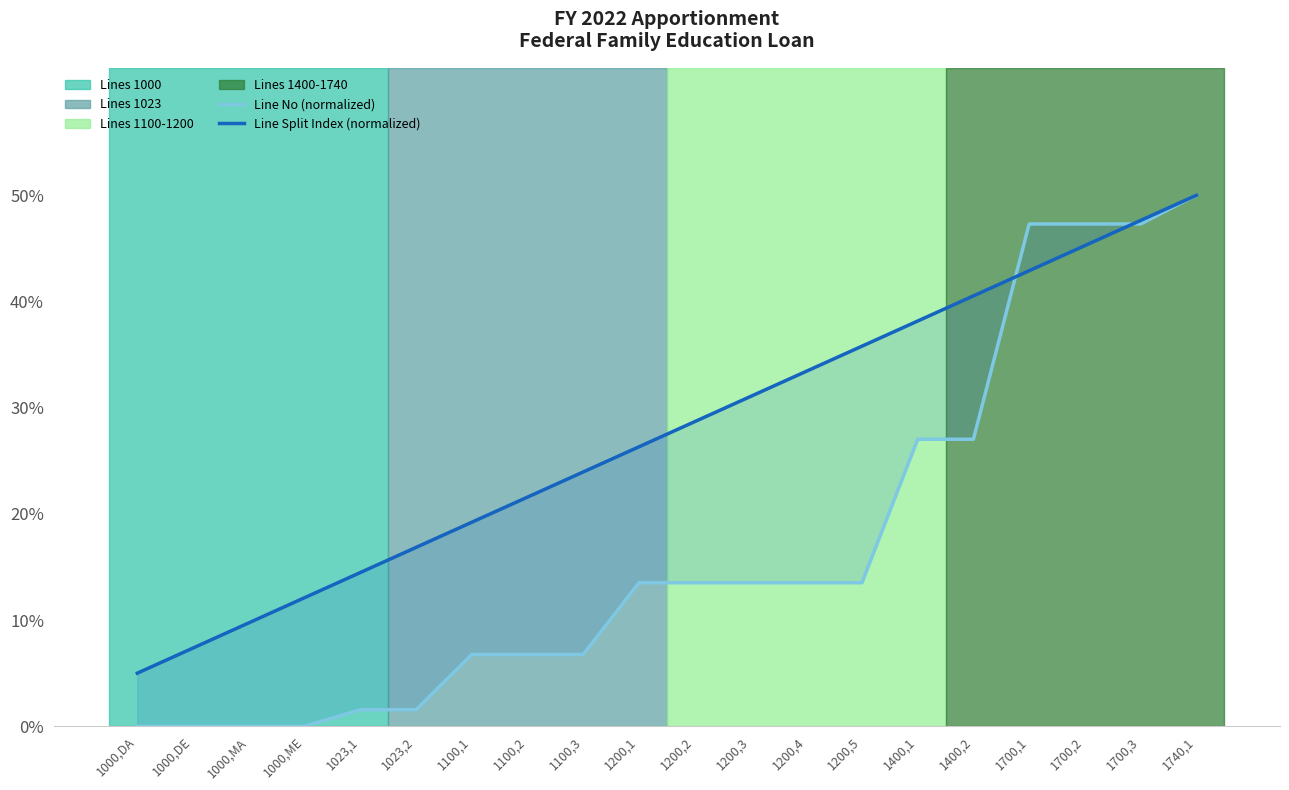

Rank the series at 1700,1 from highest to lowest value.

Line No (normalized), Line Split Index (normalized)